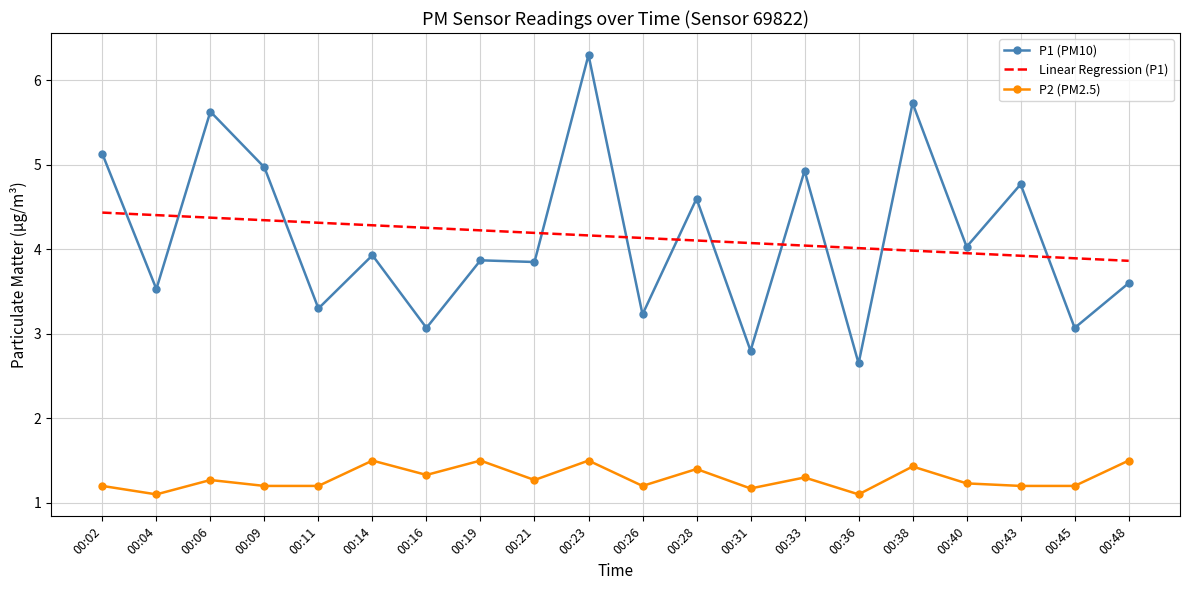

Rank the series by their maximum value, from highest to lowest.

P1 (PM10), Linear Regression (P1), P2 (PM2.5)